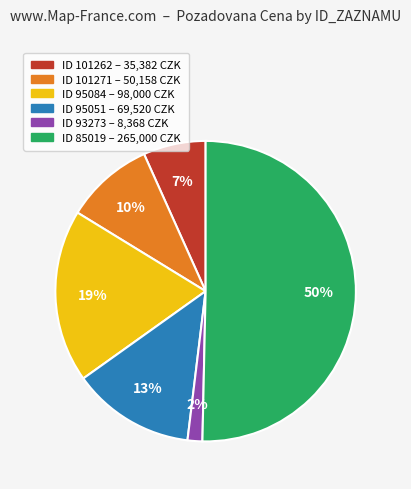

How many segments does this pie chart have?

6